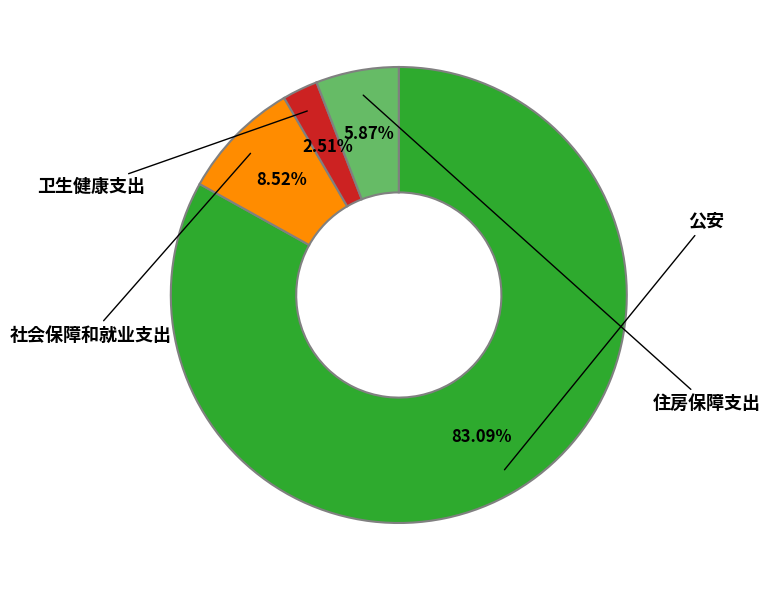

To the nearest percent, what is the difference between the 卫生健康支出 and 社会保障和就业支出 slice percentages?

6%